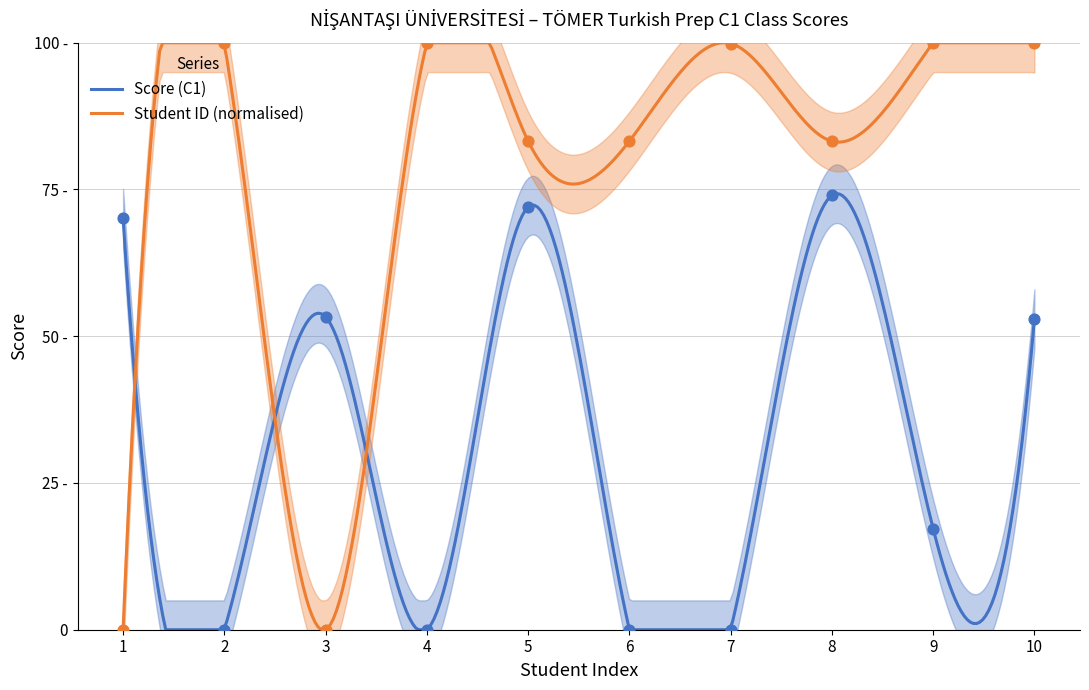

What is the total value across all series at 6?

83.2